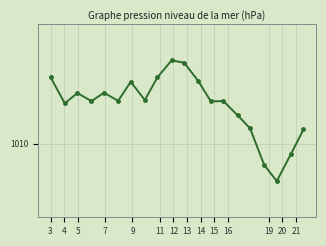

Does the chart have visible grid lines?

Yes